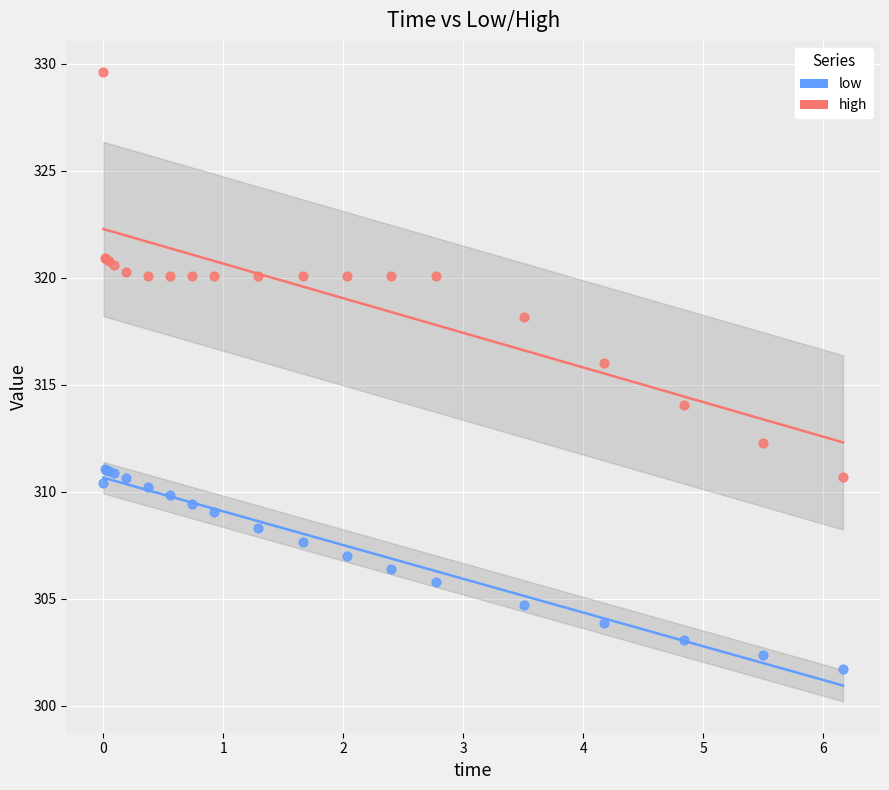

Which series contains the lowest Y value?

low